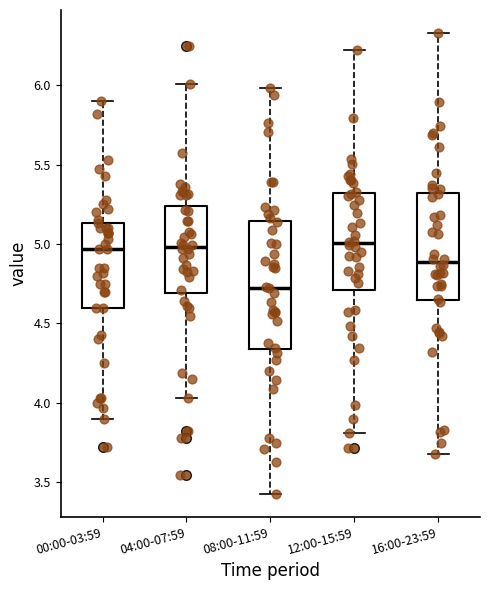

Reading left to right, transcribe this box plot: for each box, give where its median line is, the range the box spans, and where its two whiskers end, as read against the y-axis. The values are not printed on the chart, so give them approximately, as read against the axis.

00:00-03:59: median 4.95, box 4.60 to 5.15, whiskers 3.90 to 5.90
04:00-07:59: median 5.00, box 4.70 to 5.25, whiskers 4.05 to 6.00
08:00-11:59: median 4.70, box 4.35 to 5.15, whiskers 3.45 to 6.00
12:00-15:59: median 5.00, box 4.70 to 5.30, whiskers 3.80 to 6.20
16:00-23:59: median 4.90, box 4.65 to 5.30, whiskers 3.70 to 6.35